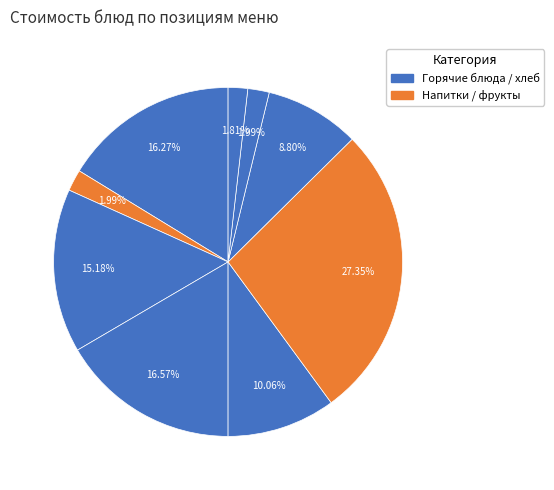

To the nearest percent, what is the average slice percentage?

11%